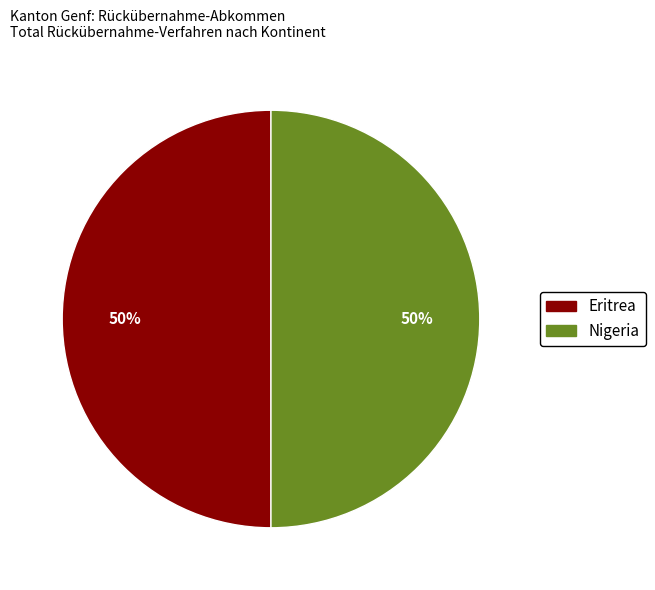

To the nearest percent, what is the difference between the largest and smallest slice percentages?

0%